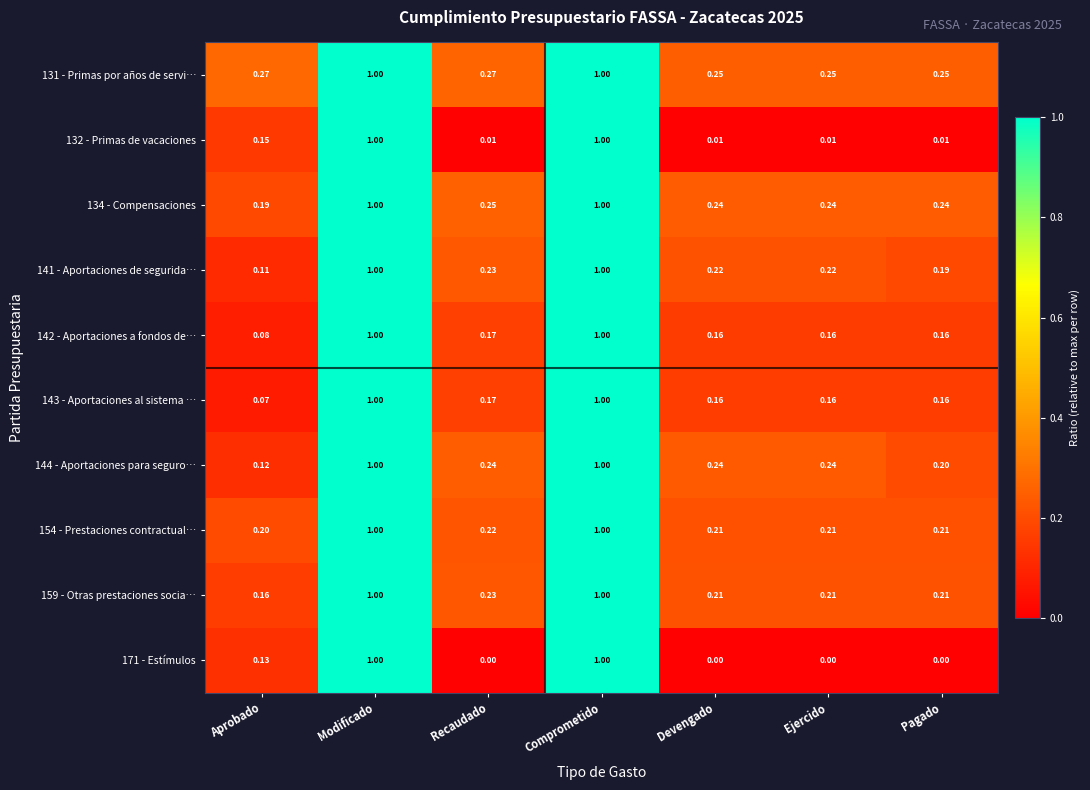

At which label is 144 - Aportaciones para seguro… closest to 0?

Aprobado